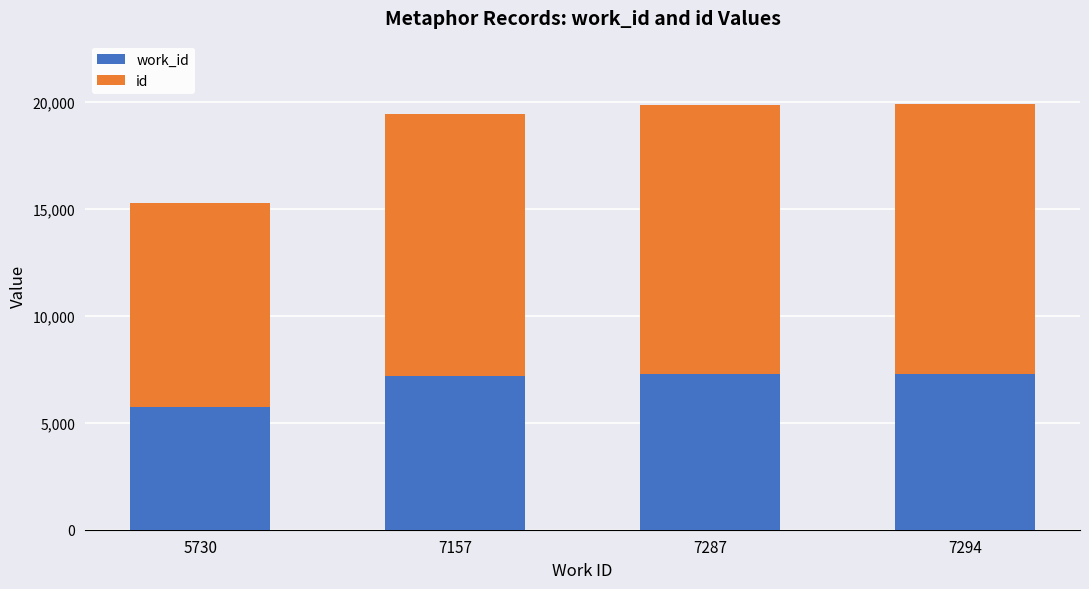

At which label is id closest to 11054?

7157